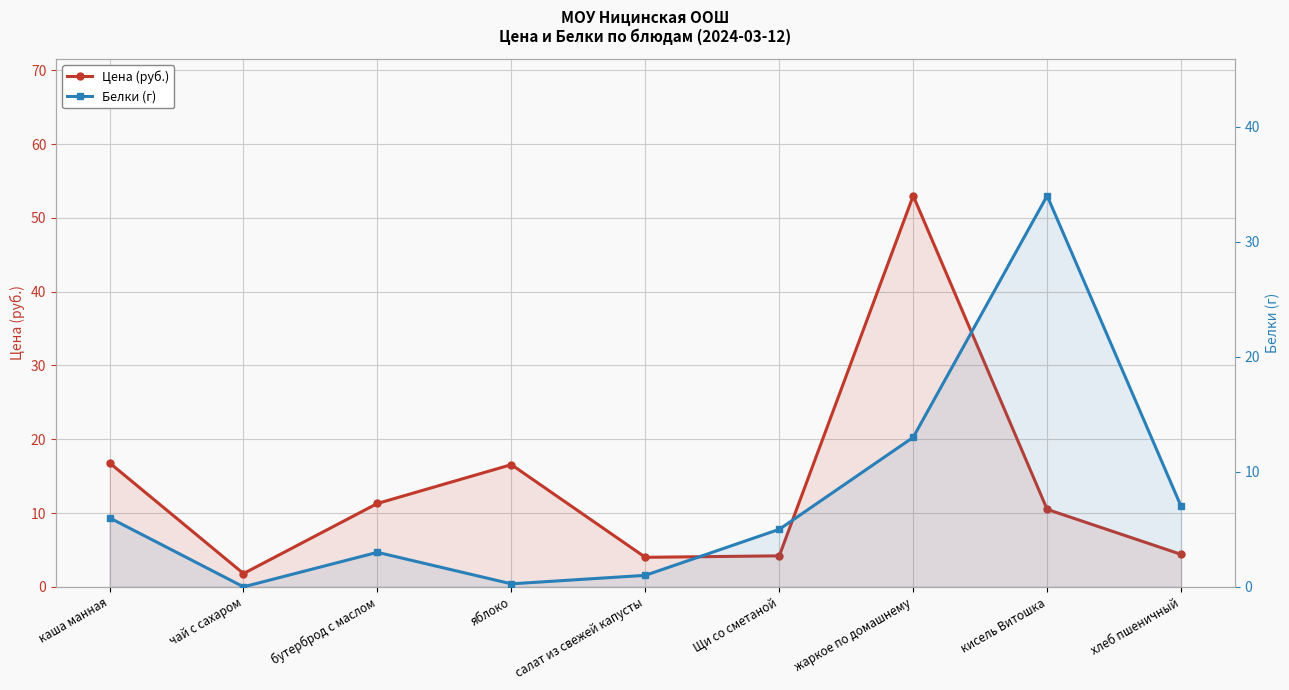

Rank the series by their average value, from lowest to highest.

Белки (г), Цена (руб.)